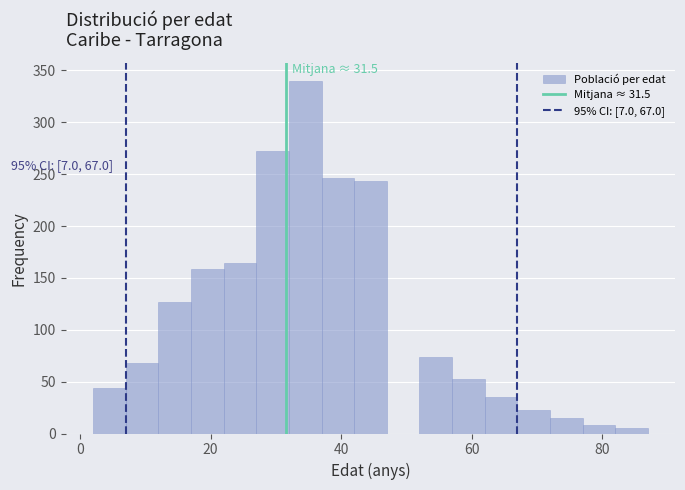

Around what value on the x-axis is the tallest bar? Give the approximate position of its centre, as read against the axis.

34